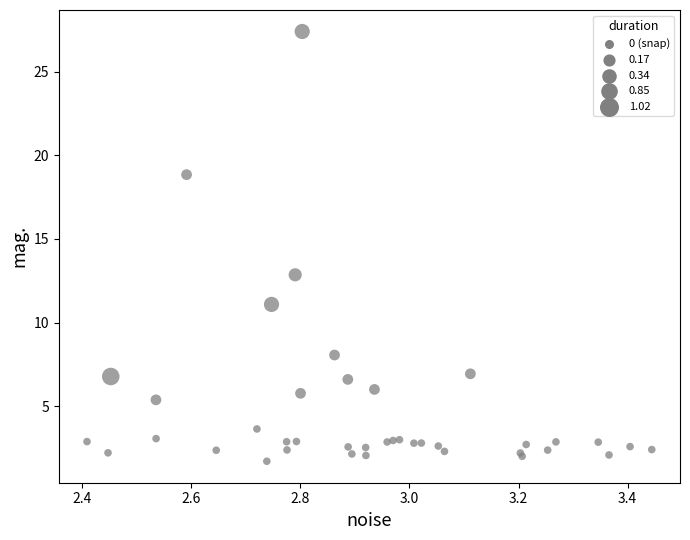

What Y value in the scatter plot is closest to 14?

12.9